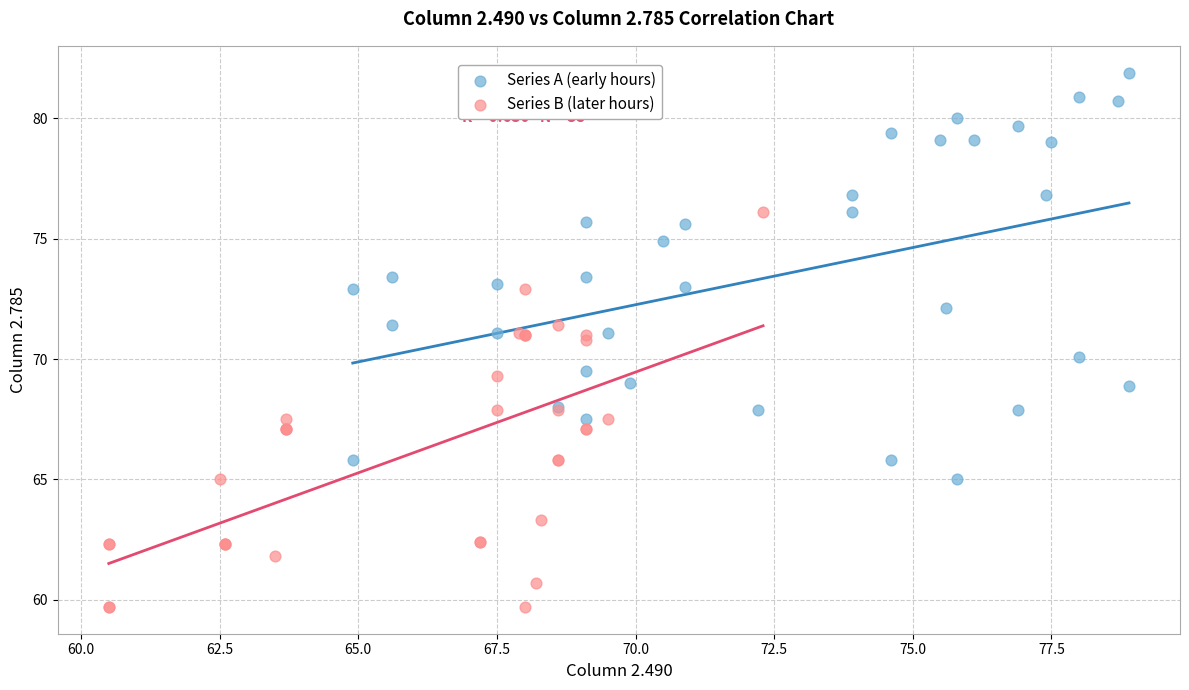

What are all the series names shown in the legend?

Series A (early hours), Series B (later hours)